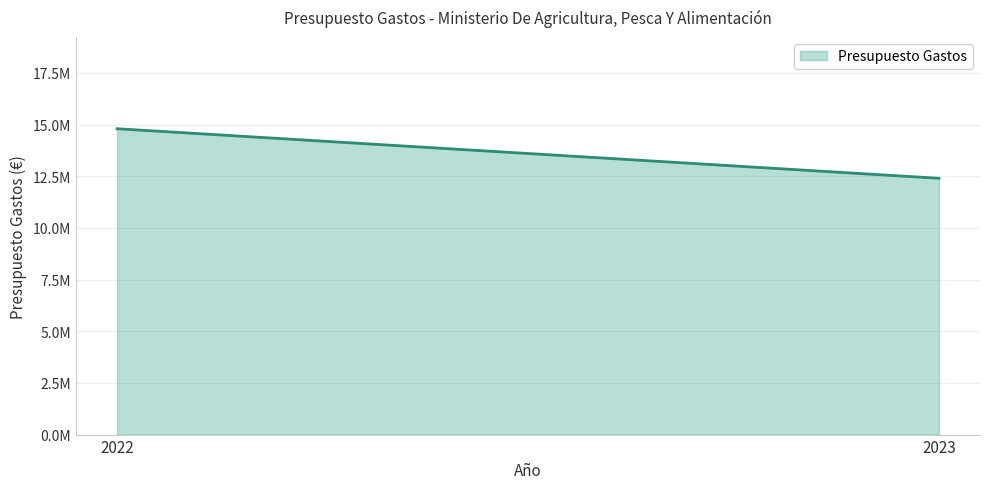

What is the change in value from 2022 to 2023?

-2398040